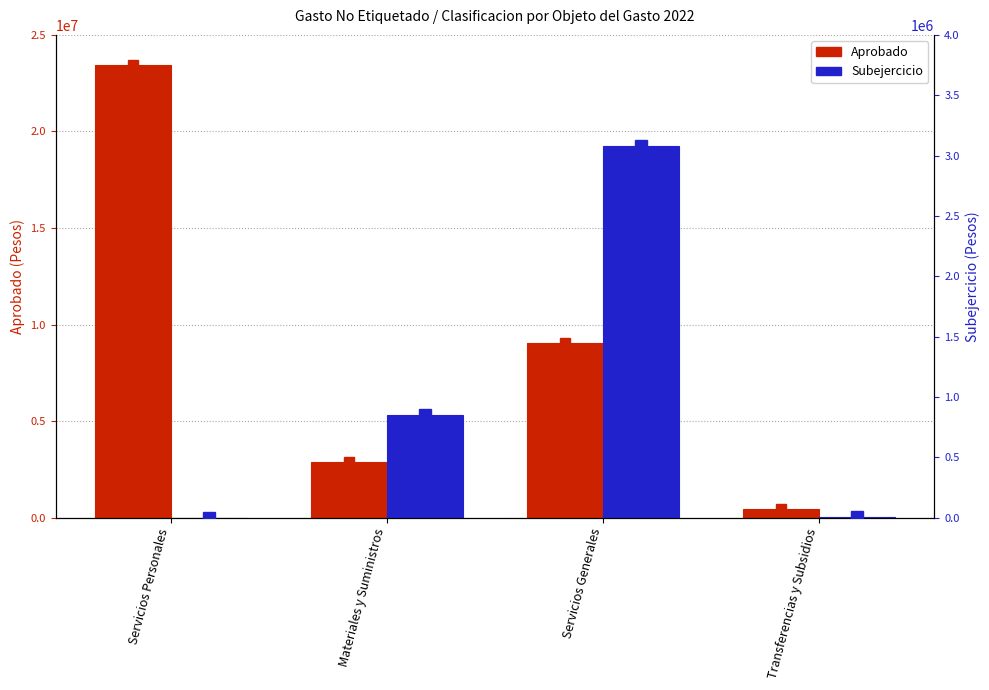

Which series has the widest spread of values?

Aprobado